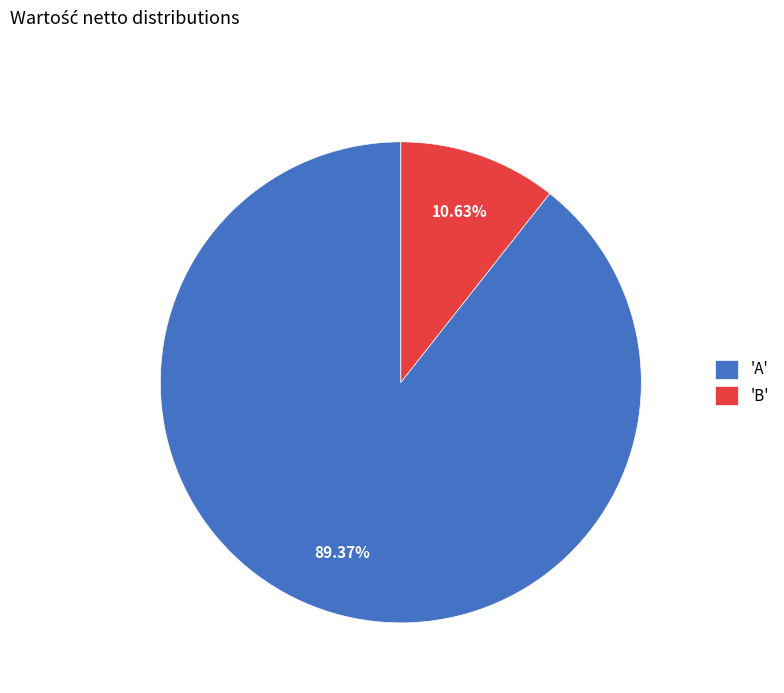

What is the ratio of the value at 'A' to the value at 'B'?

8.4